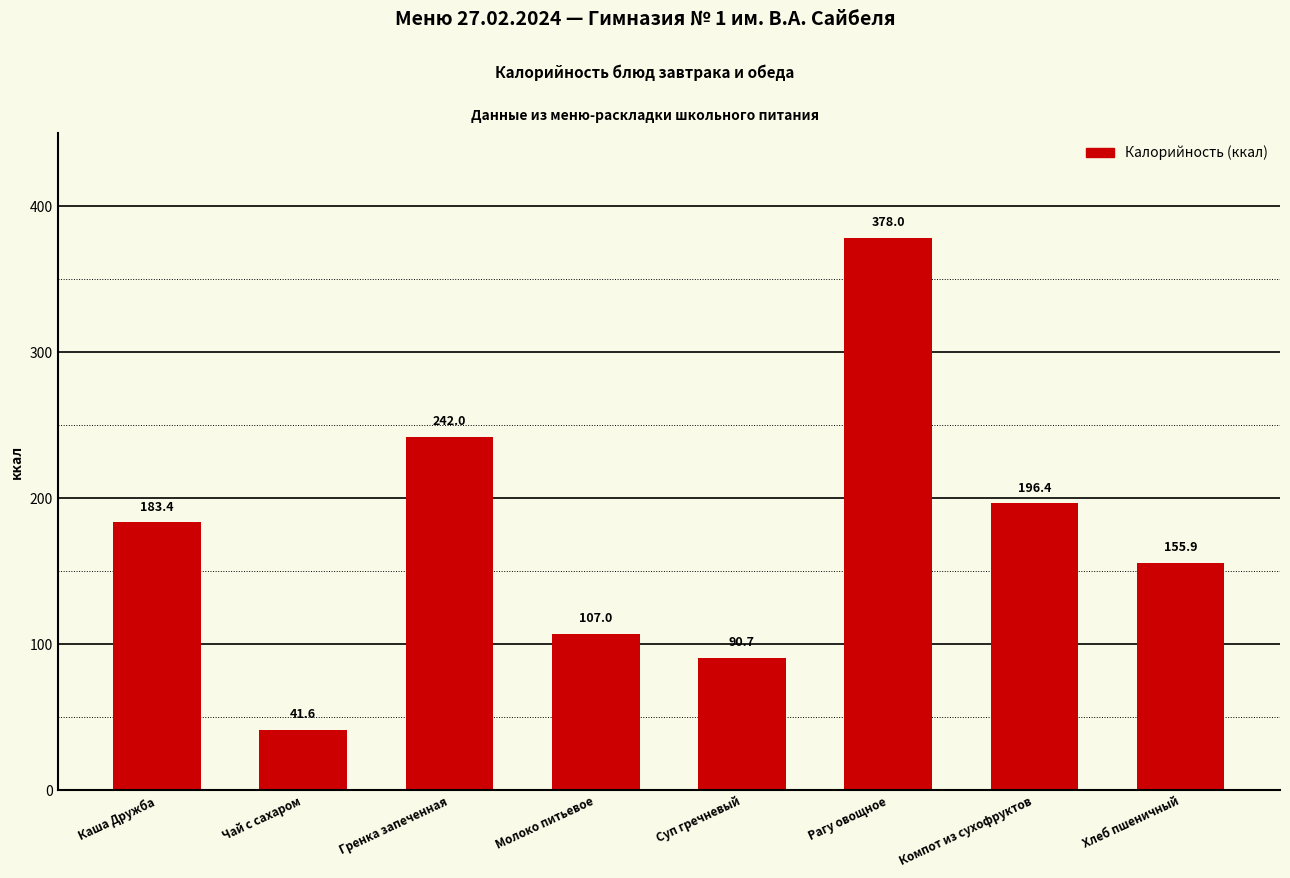

What position from the right is Каша Дружба?

8